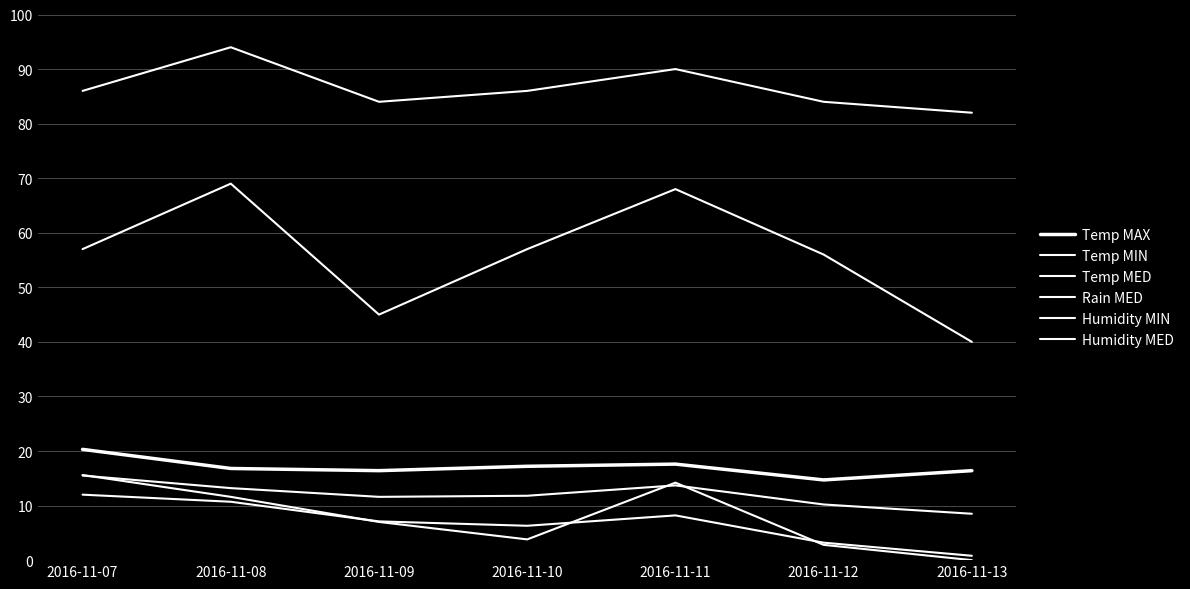

Which category has the lowest value across all series?

2016-11-13